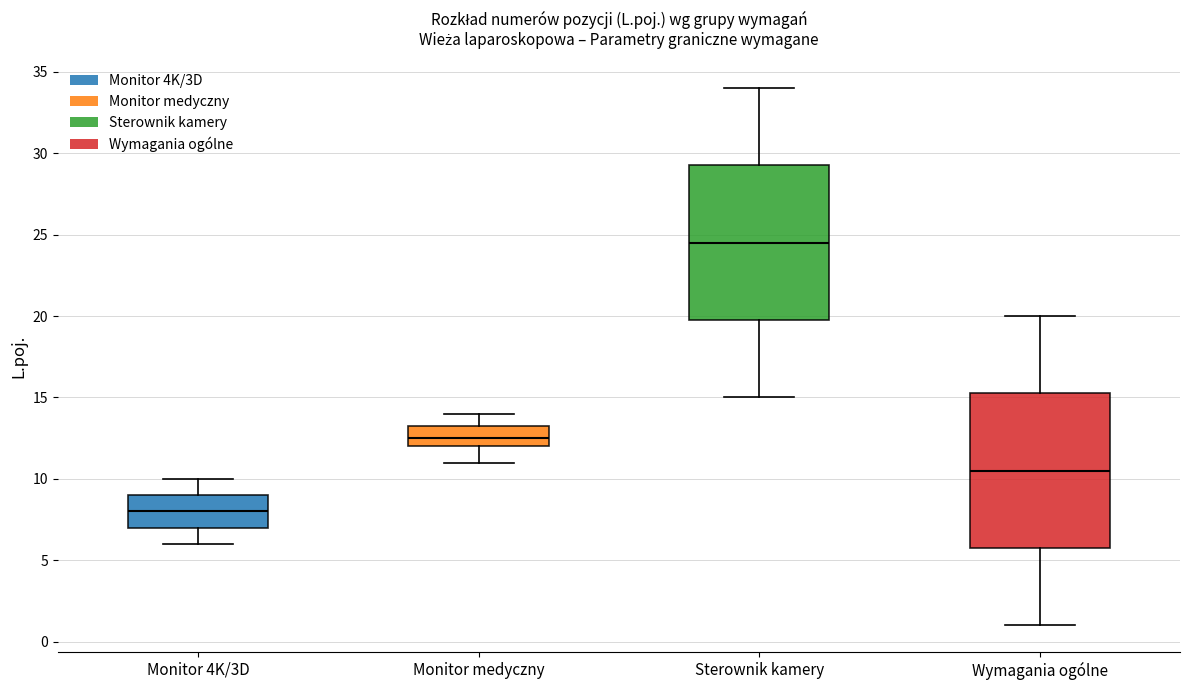

Reading left to right, read every box against the y-axis: the position of its median line, the range the box covers, and the ends of its whiskers. The values are not printed on the chart, so give them approximately, as read against the axis.

Monitor 4K/3D: median 8.0, box 7.0 to 9.0, whiskers 6.0 to 10.0
Monitor medyczny: median 12.5, box 12.0 to 13.5, whiskers 11.0 to 14.0
Sterownik kamery: median 24.5, box 20.0 to 29.5, whiskers 15.0 to 34.0
Wymagania ogólne: median 10.5, box 6.0 to 15.5, whiskers 1.0 to 20.0